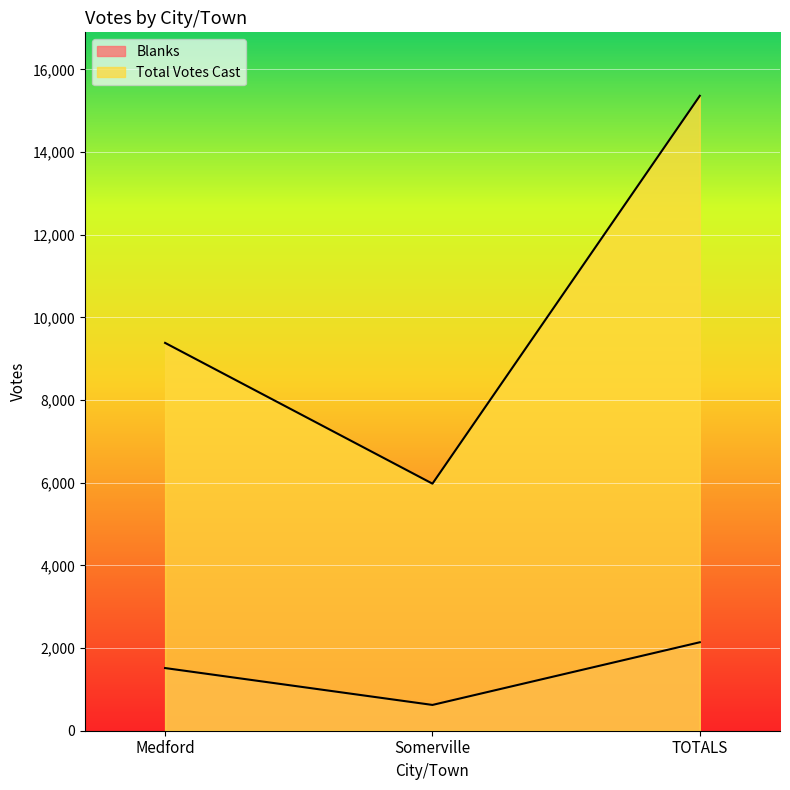

Rank the categories by Total Votes Cast value from lowest to highest.

Somerville, Medford, TOTALS